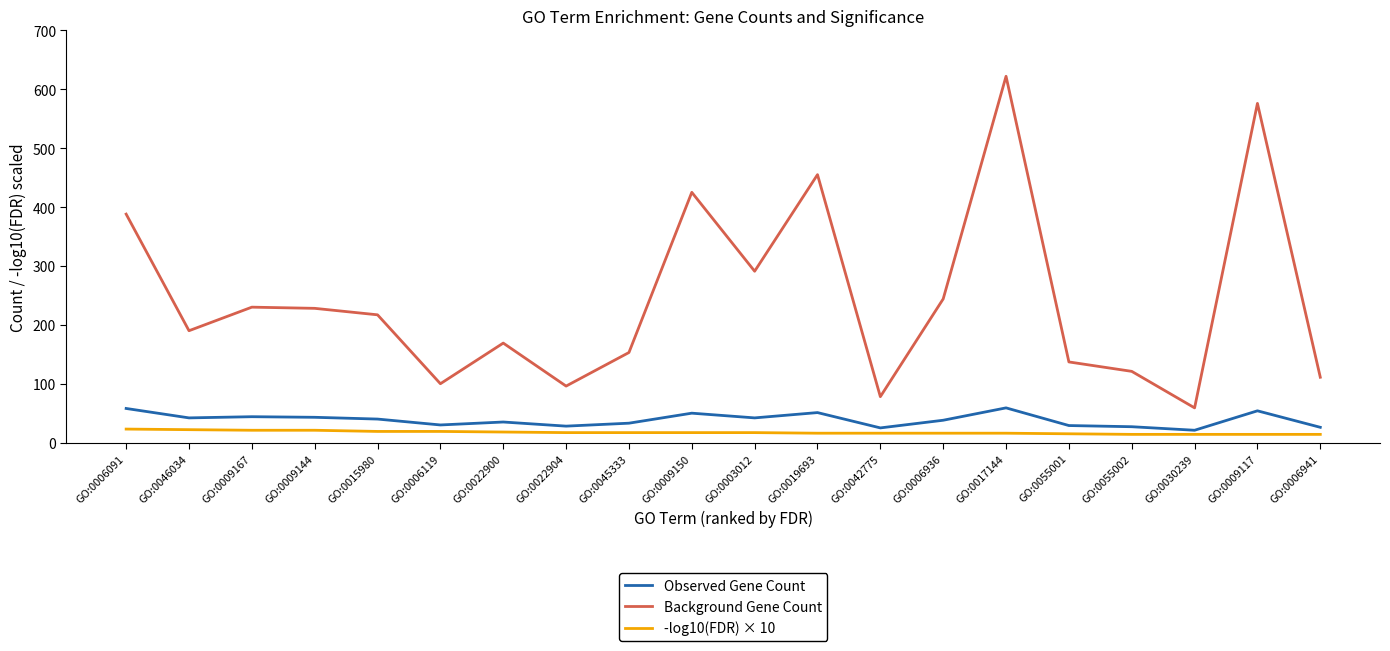

True or false: -log10(FDR) × 10 and Background Gene Count intersect in this chart.

False